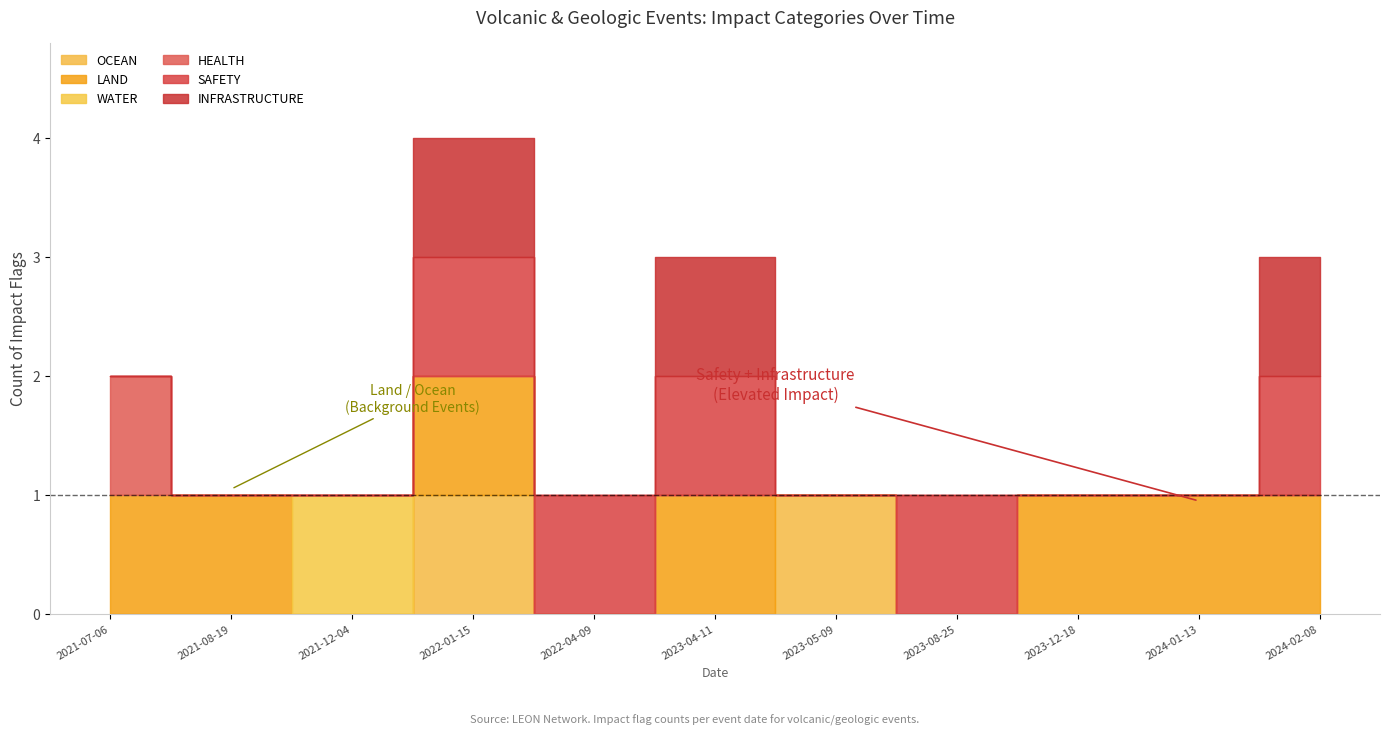

How many interior local peaks does the LAND series have?

2